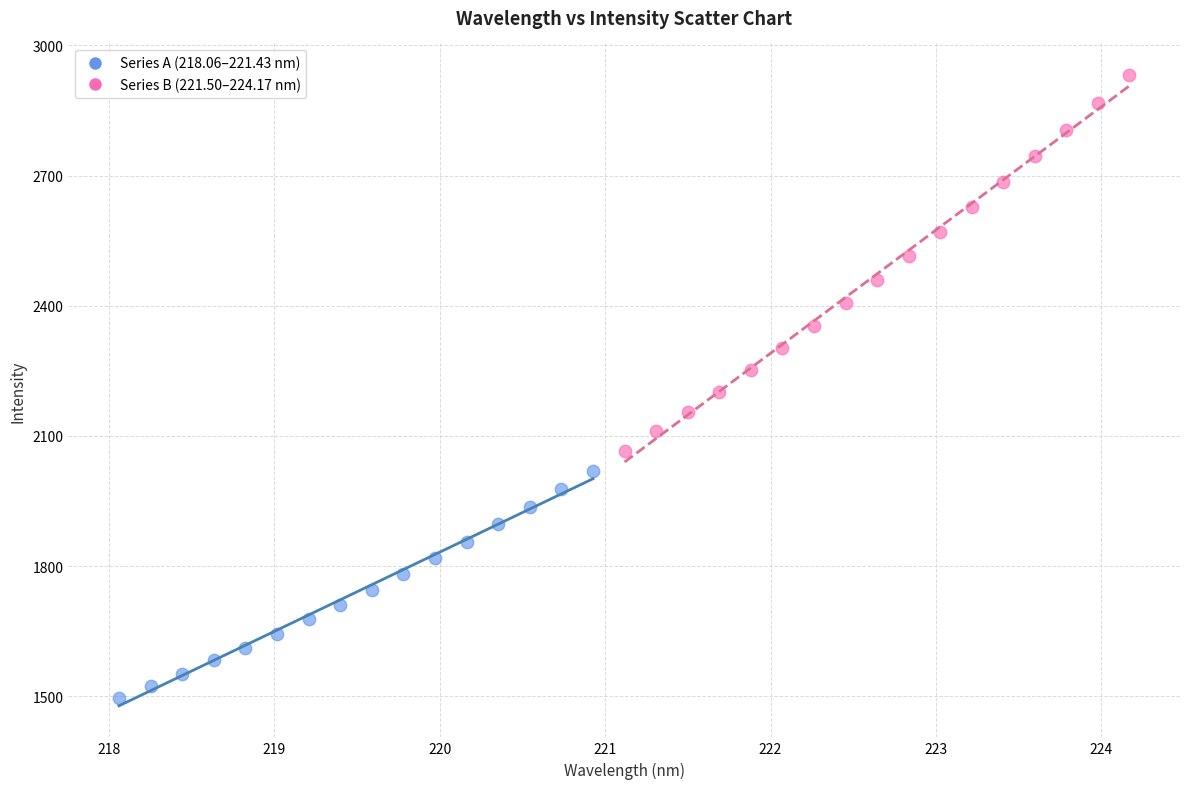

Which series contains the highest Y value?

Series B (221.50–224.17 nm)